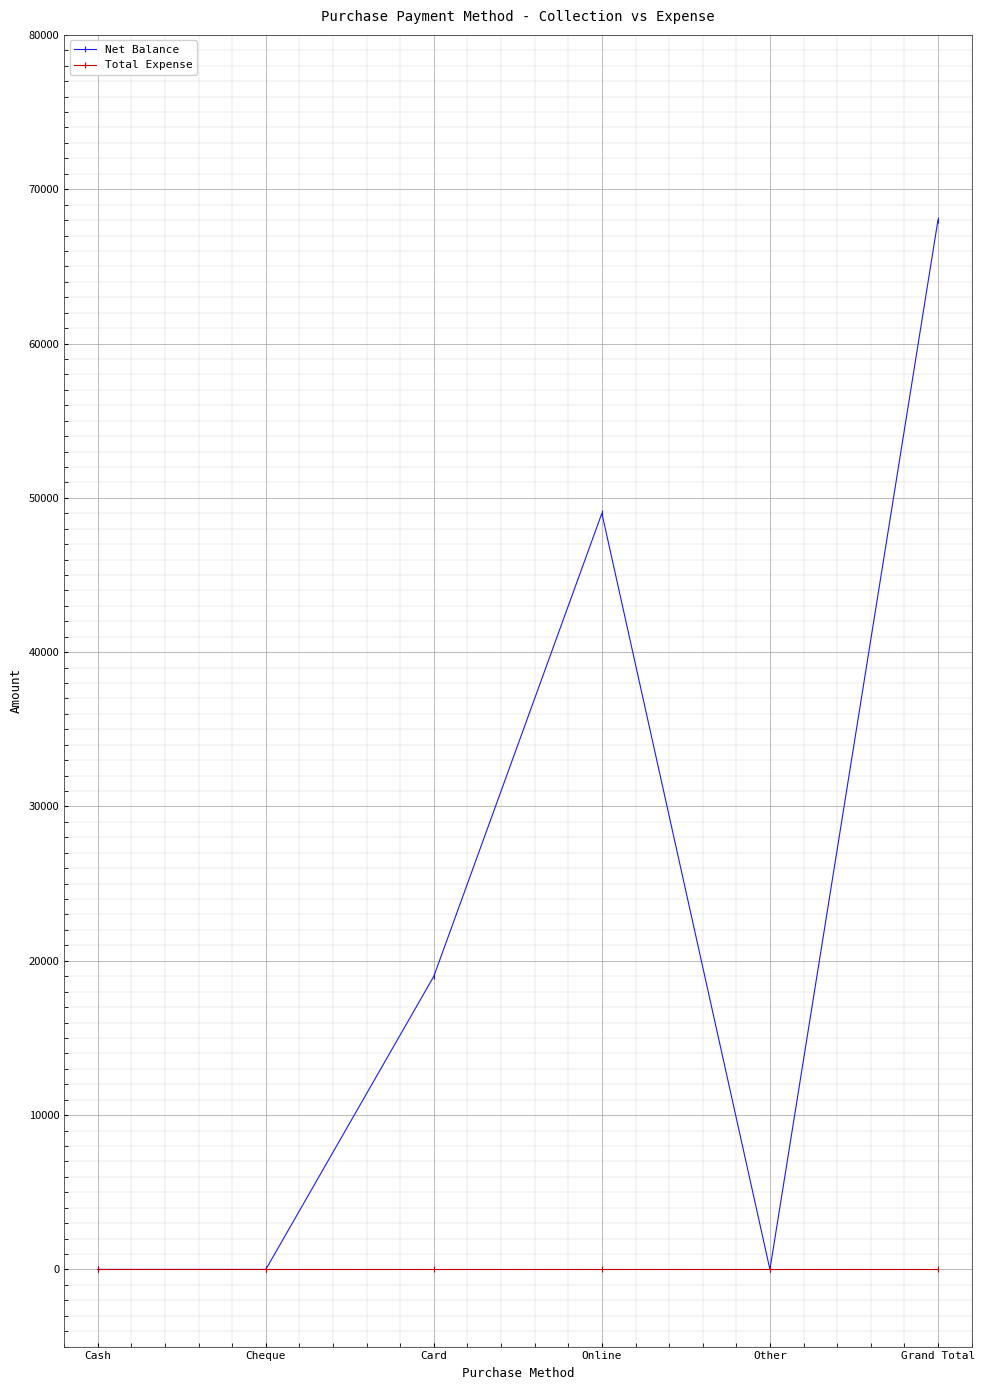

Rank the series by their average value, from highest to lowest.

Net Balance, Total Expense